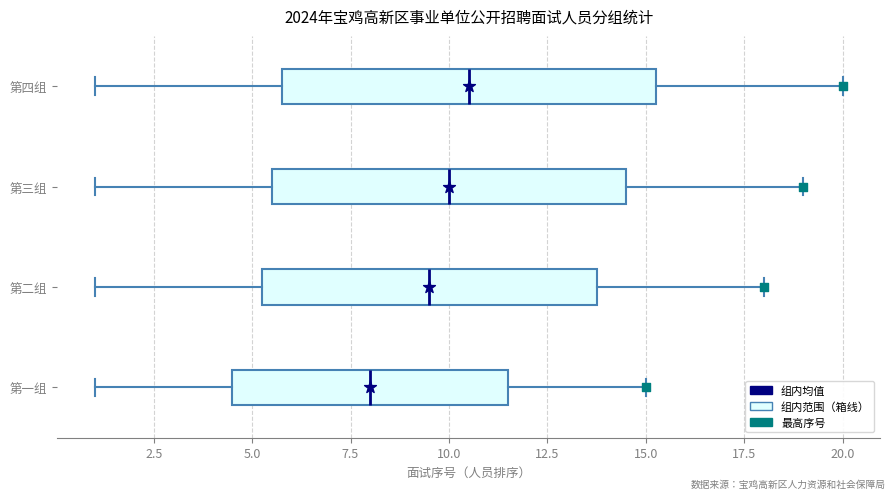

Where does the median line of the box for 第一组 sit on the x-axis? The values are not printed on the chart, so give them approximately, as read against the axis.

8.0